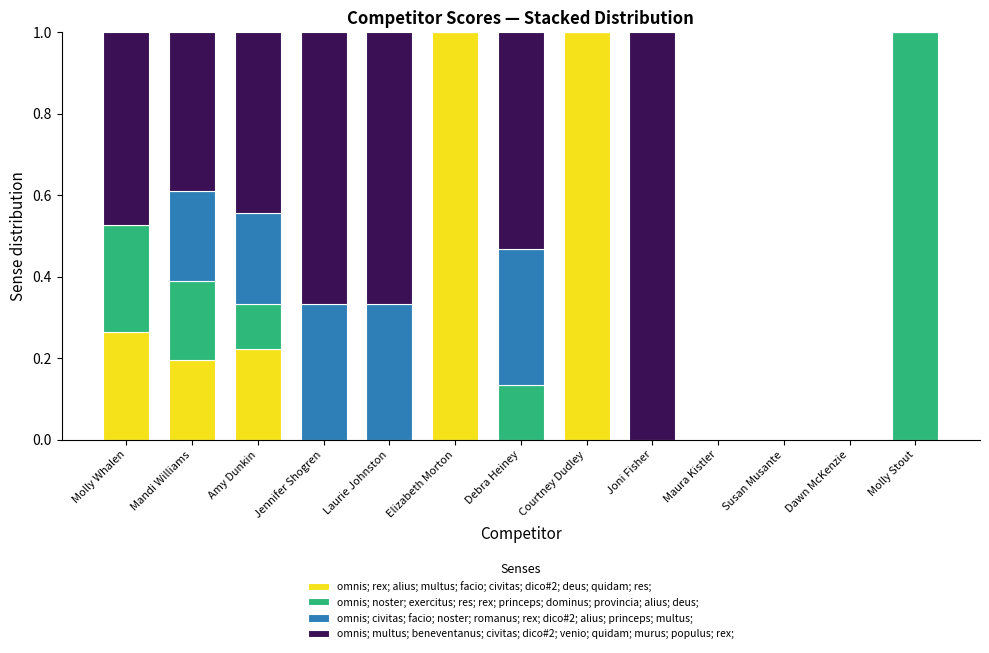

Count the number of categories in the chart.

13